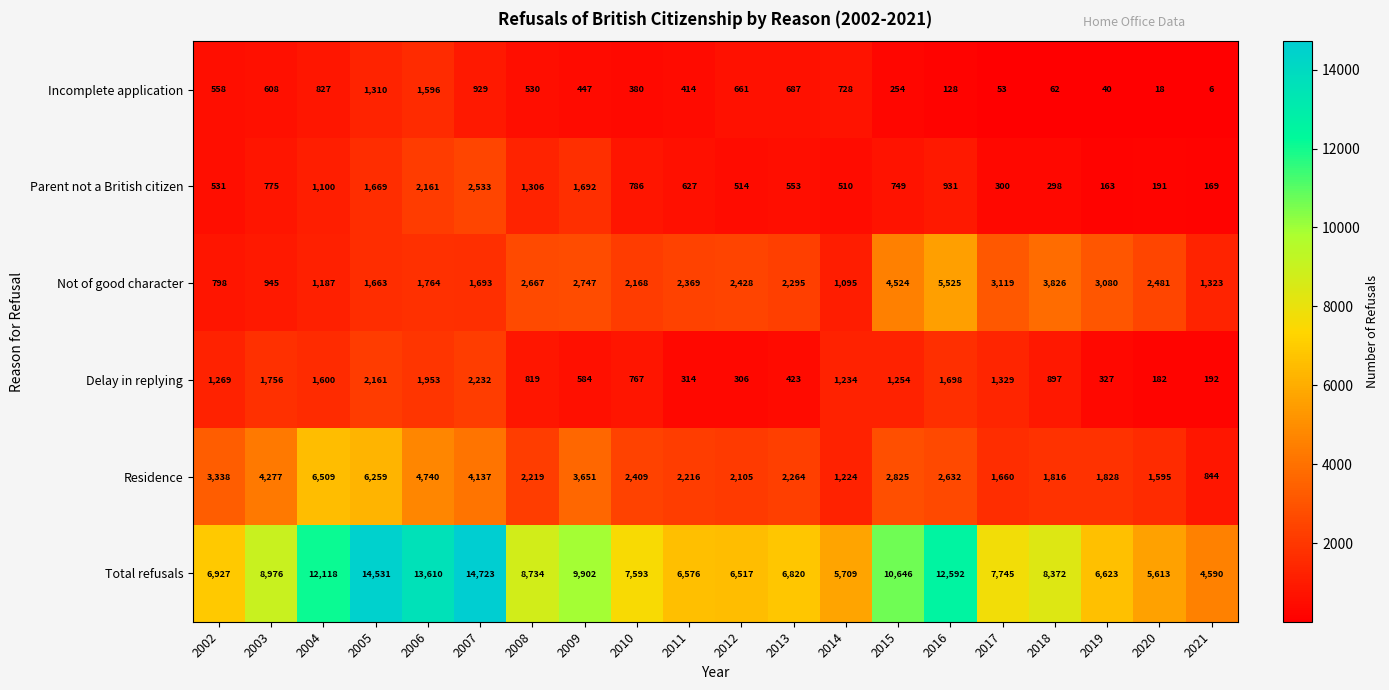

What is the maximum value shown in the chart?

14723